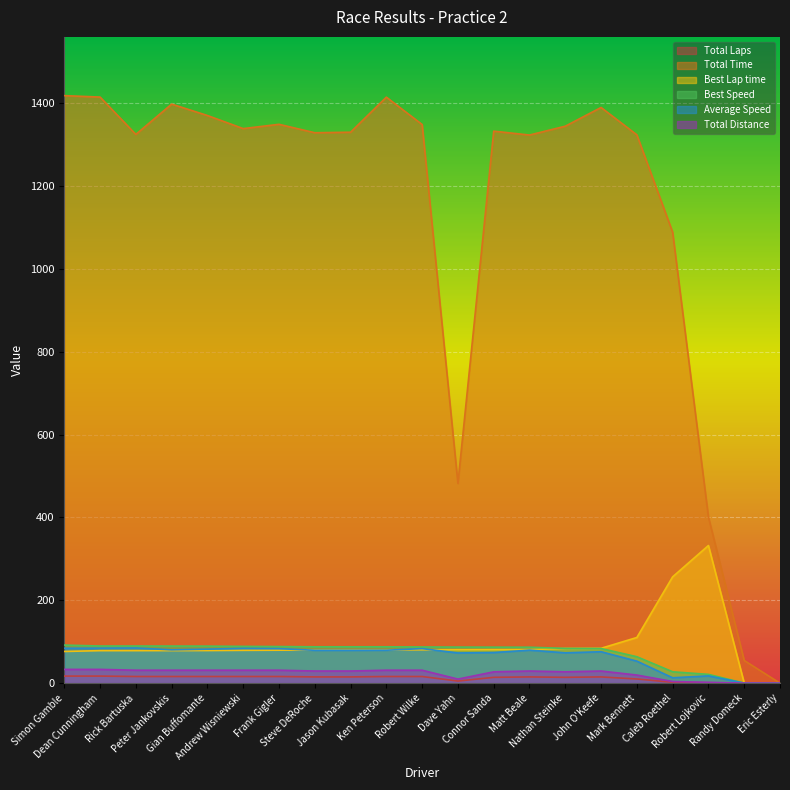

Between Robert Wilke and Connor Sanda, which is larger?

Robert Wilke